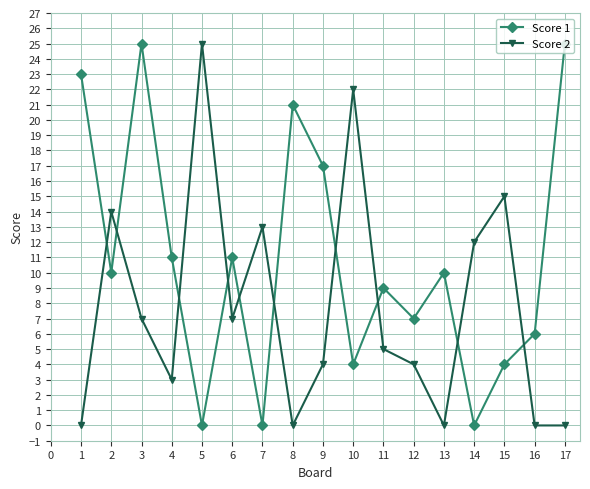

Reading left to right, extract all data points from this chart.

Score 1: 23	10	25	11	0	11	0	21	17	4	9	7	10	0	4	6	25
Score 2: 0	14	7	3	25	7	13	0	4	22	5	4	0	12	15	0	0